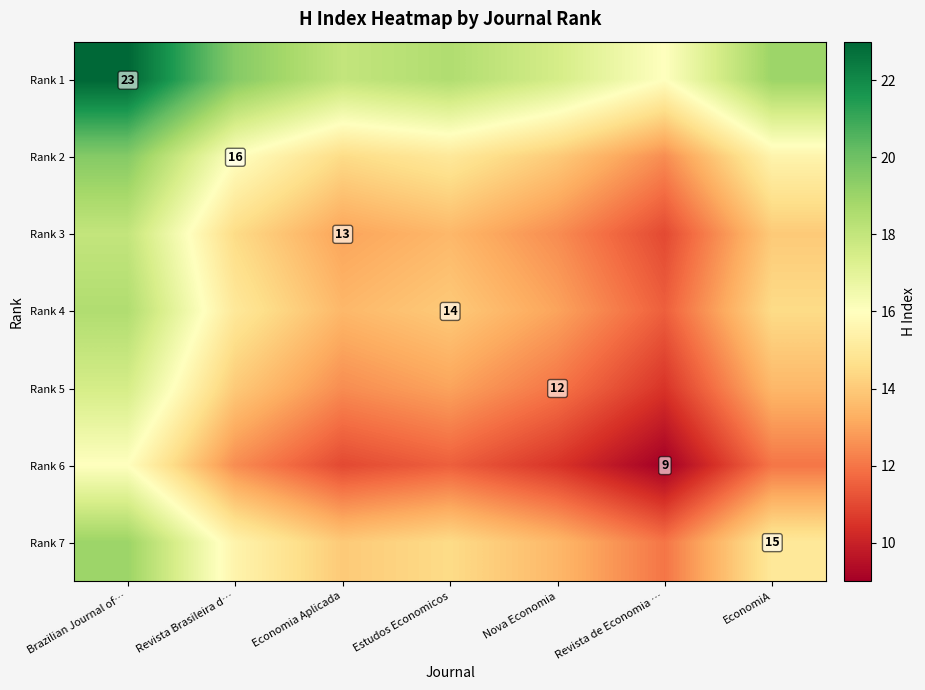

The Rank 6 series shows 14.3 at Revista de Economia …. True or false?

False